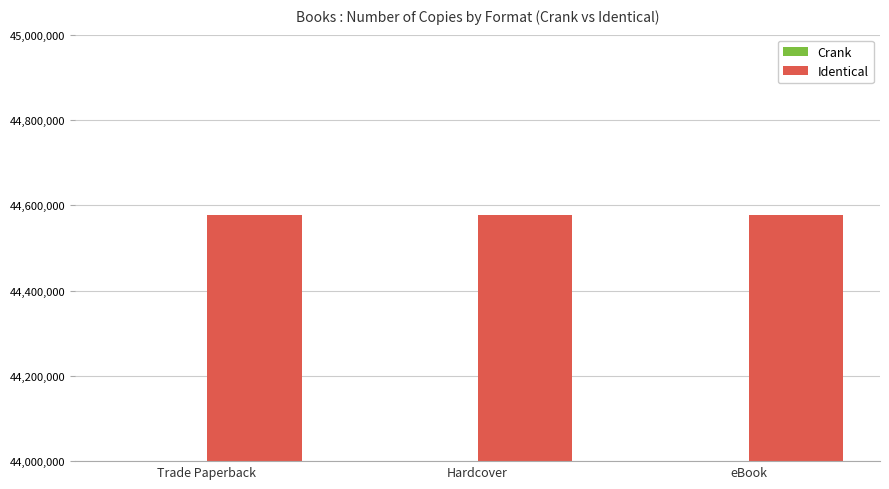

What are all the series names shown in the legend?

Crank, Identical